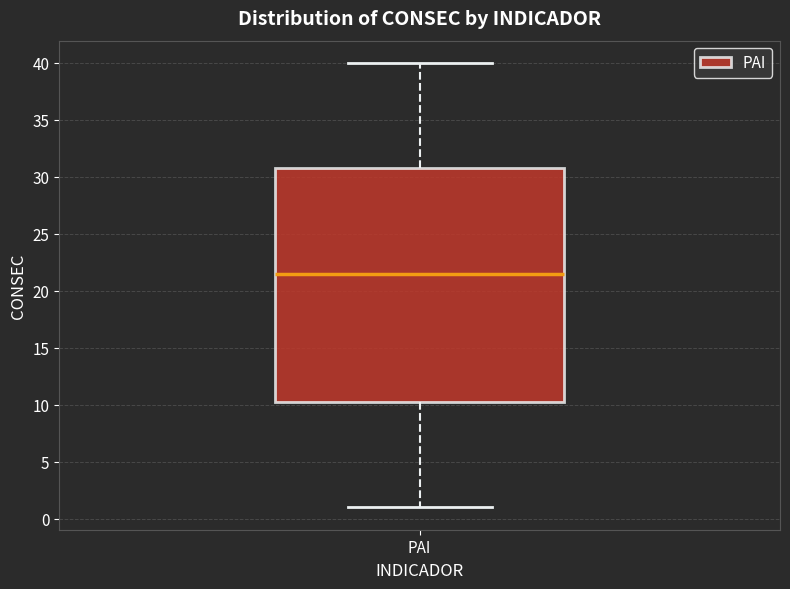

Where does the median line of the box for PAI sit on the y-axis? The values are not printed on the chart, so give them approximately, as read against the axis.

21.5